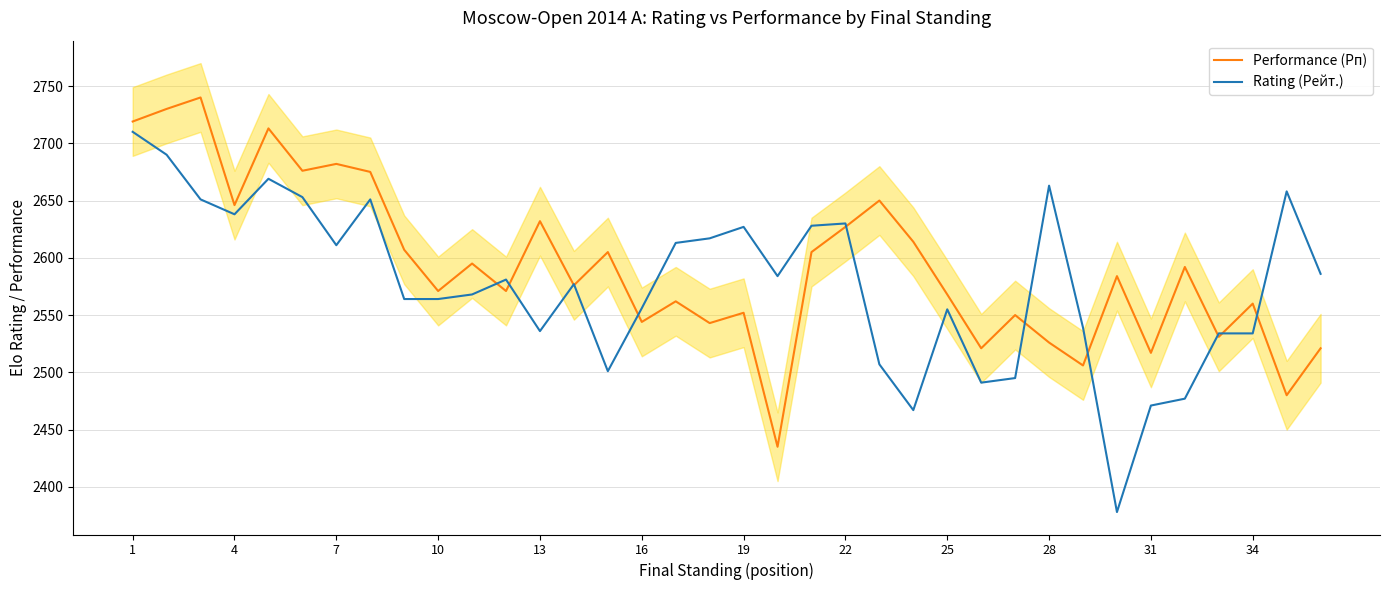

The value of Rating (Рейт.) at 14 is 843. True or false?

False